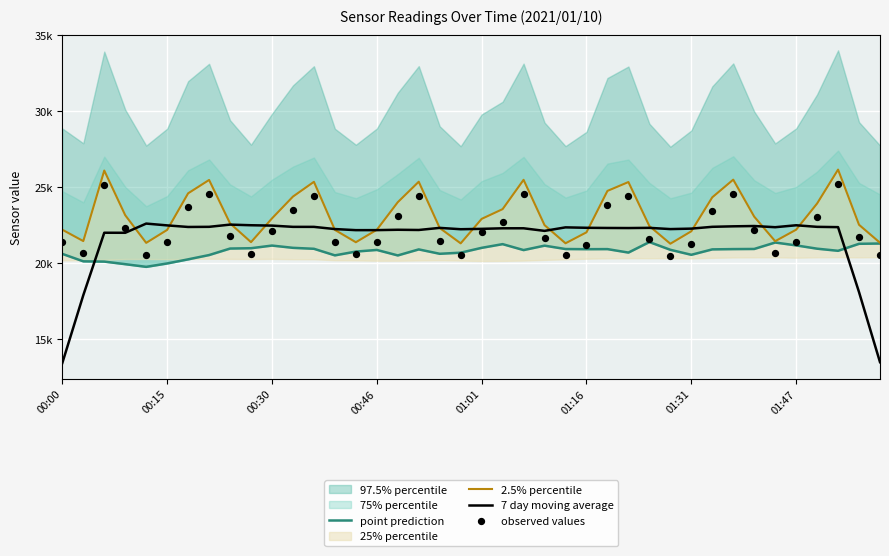

Which series has the widest spread of Y values?

7 day moving average